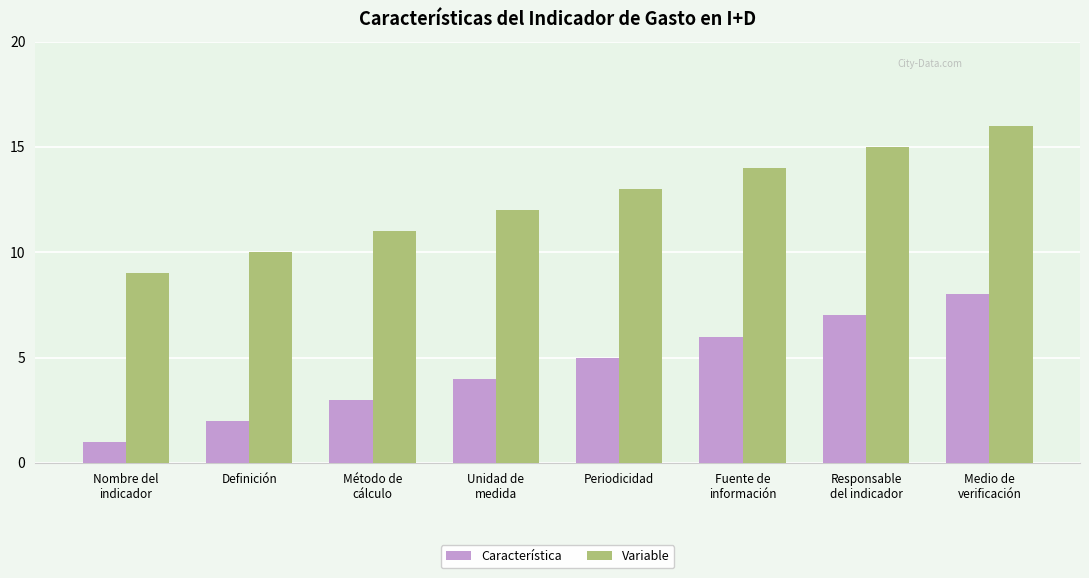

What is the sum of all Característica values?

36